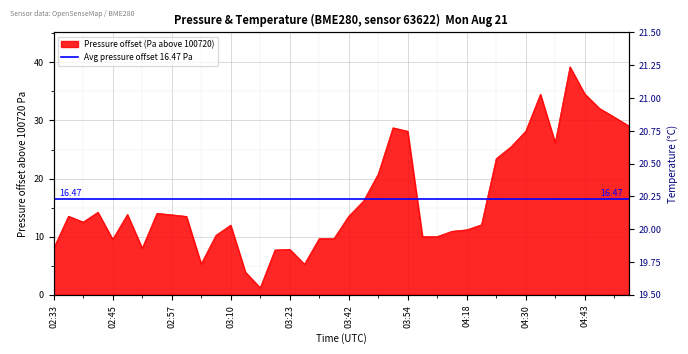

True or false: temperature and pressure cross at least once.

True